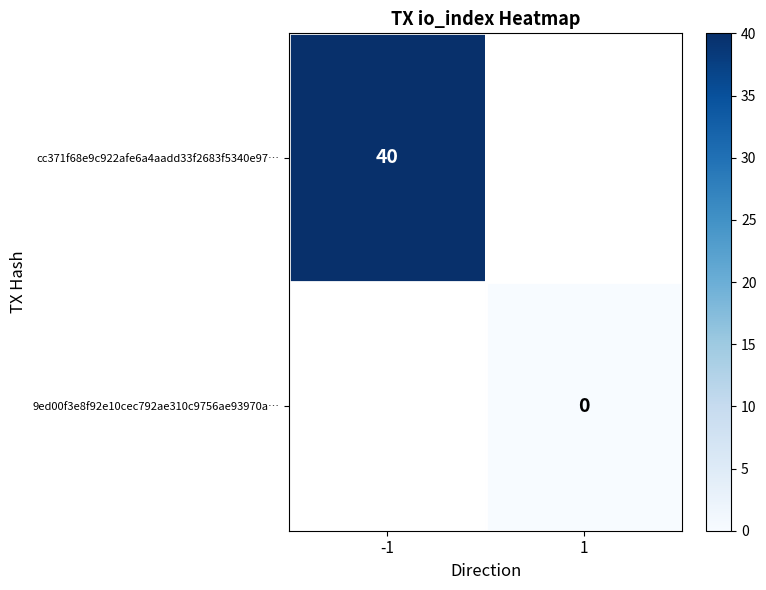

How many data points does each series have?

2